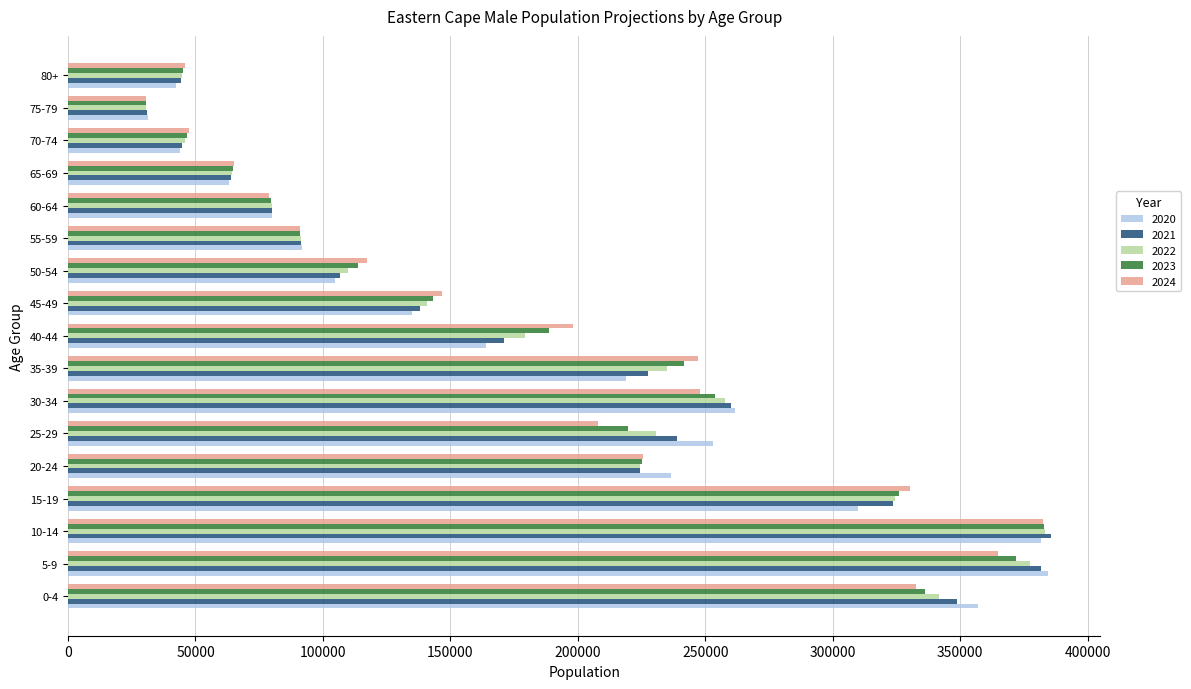

What is the difference between the highest and lowest values at 20-24?

12277